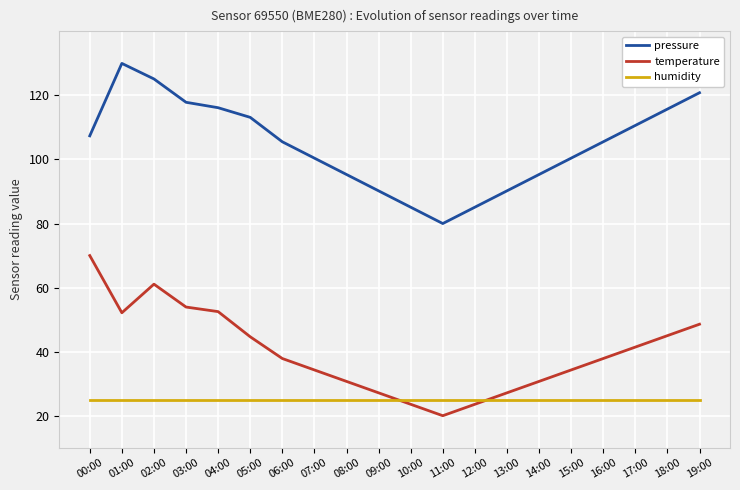

Count the number of data series in this chart.

3